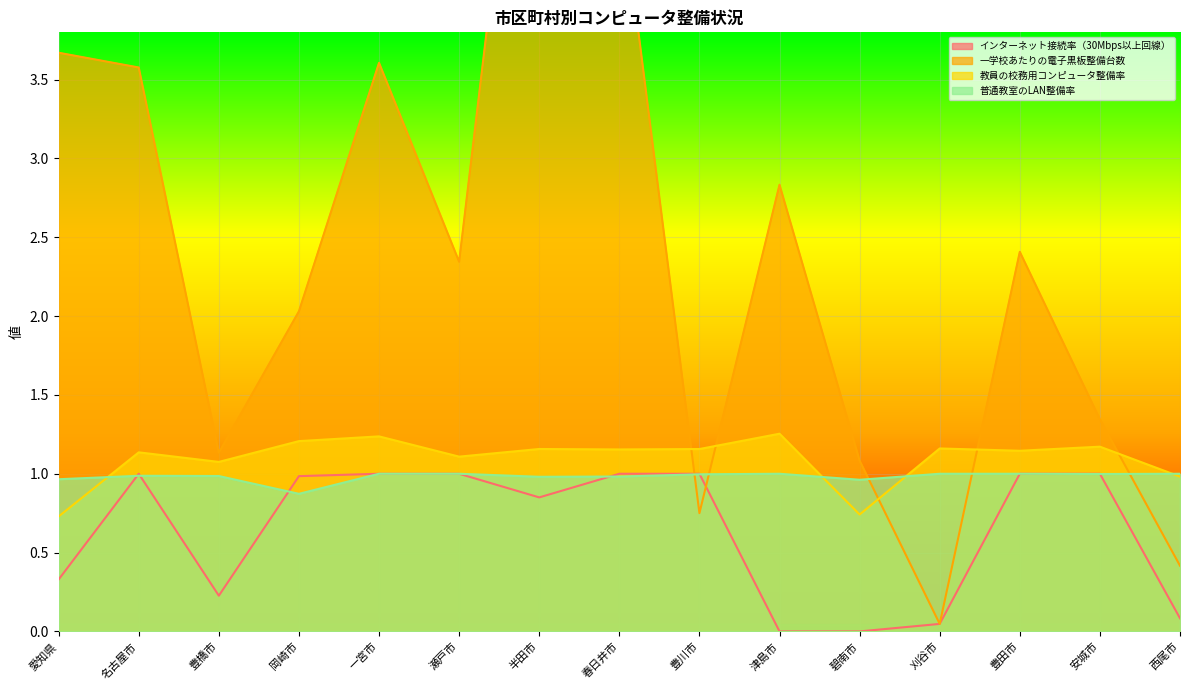

How many lines are shown in the chart?

4